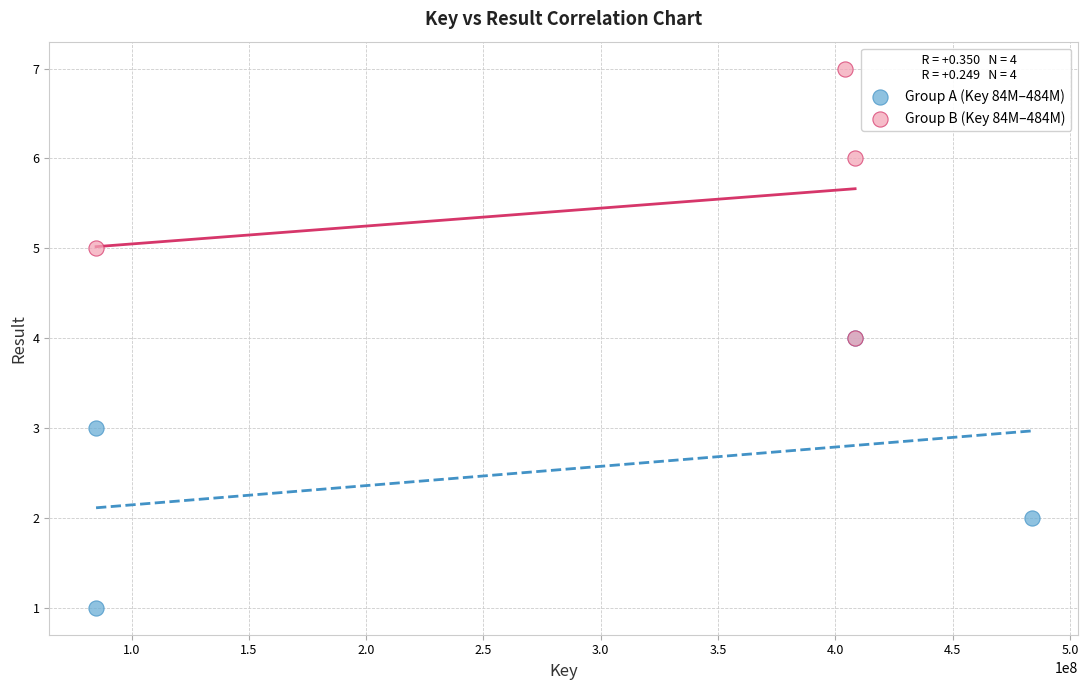

Which series contains the highest Y value?

Group B (Key 84M–484M)